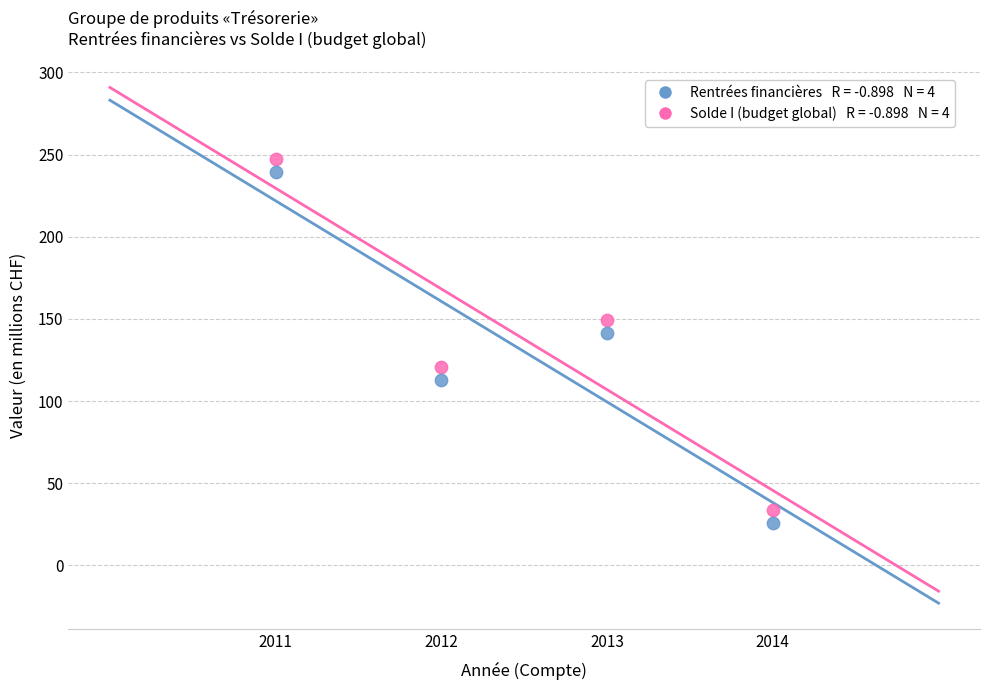

Across all series, what Y value is closest to 136?

141.6